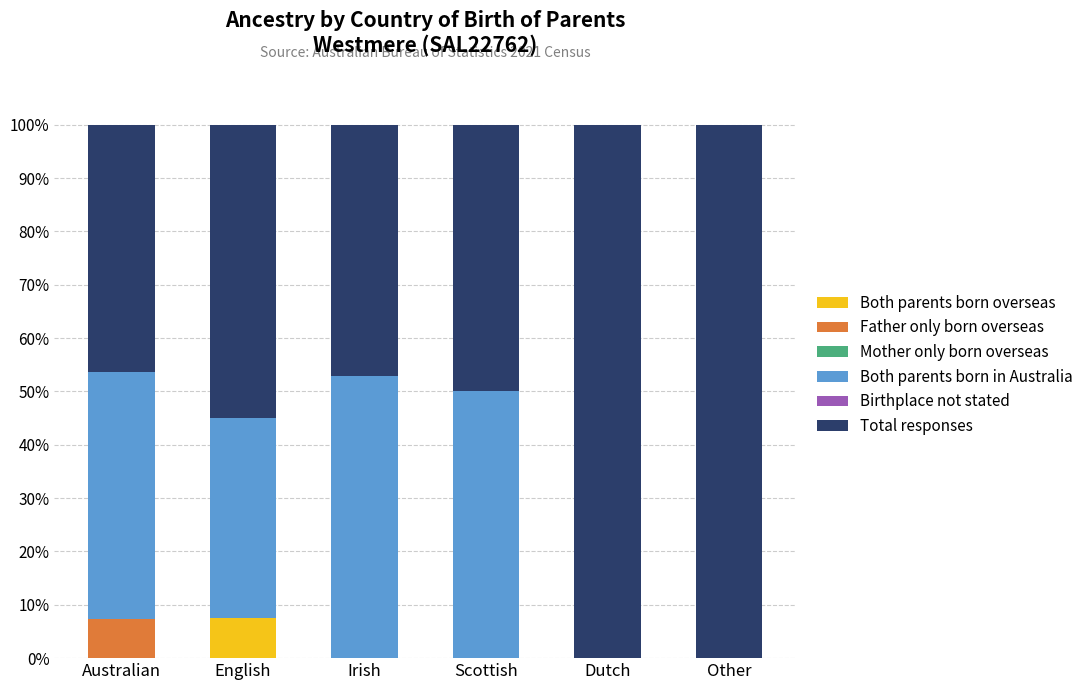

Reading left to right, transcribe the values for Both parents born overseas.

Australian=0.0	English=7.5	Irish=0.0	Scottish=0.0	Dutch=0.0	Other=0.0